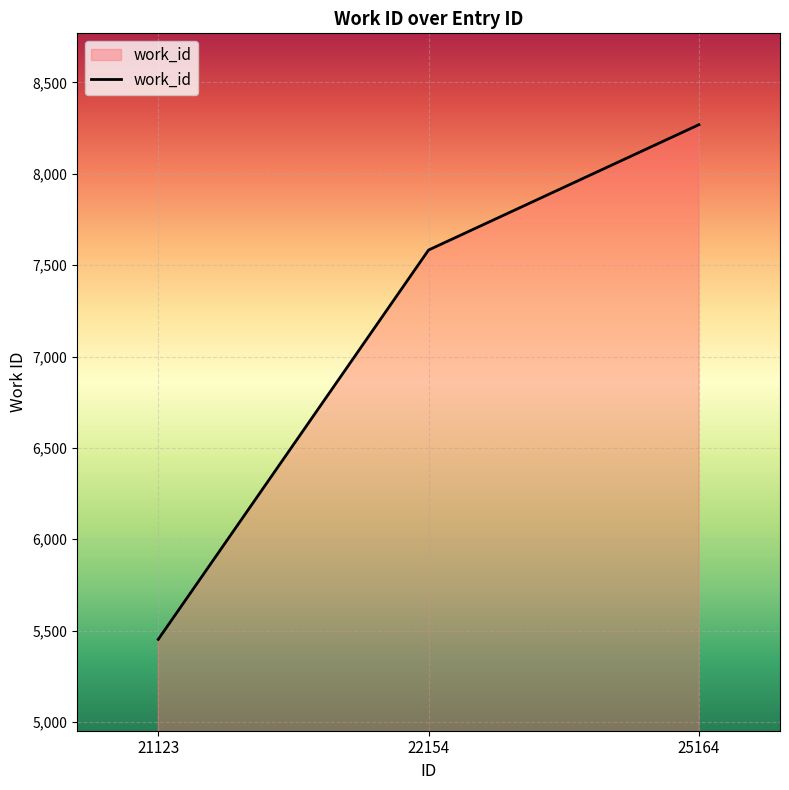

What is the ratio of the value at 25164 to the value at 22154?

1.1